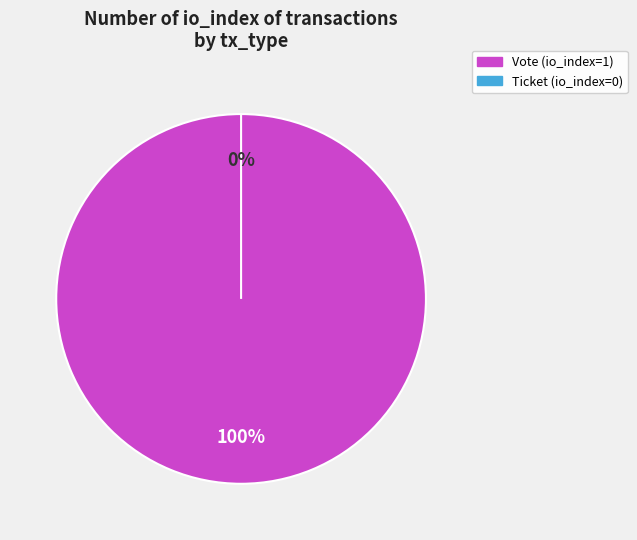

Between Vote and Ticket, which is larger?

Vote